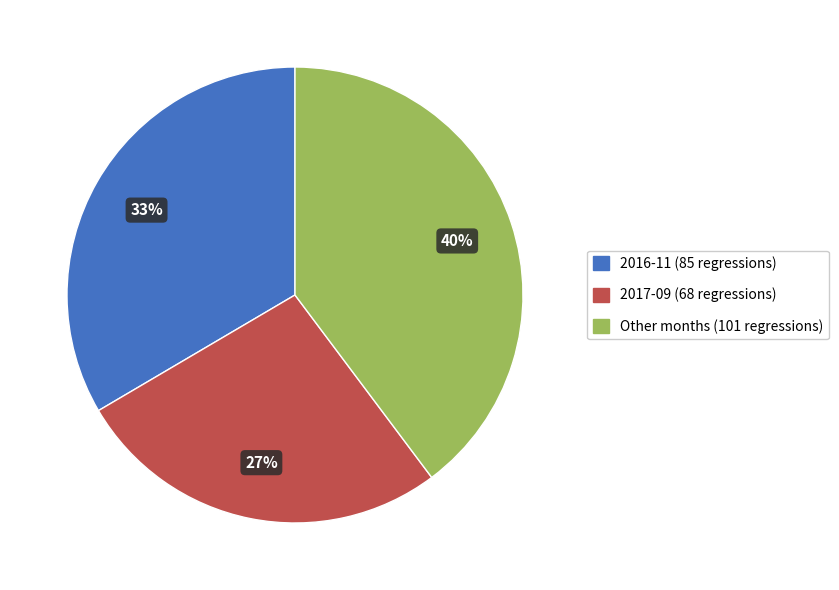

What percentage is the Other months (101 regressions) slice, to the nearest percent?

40%